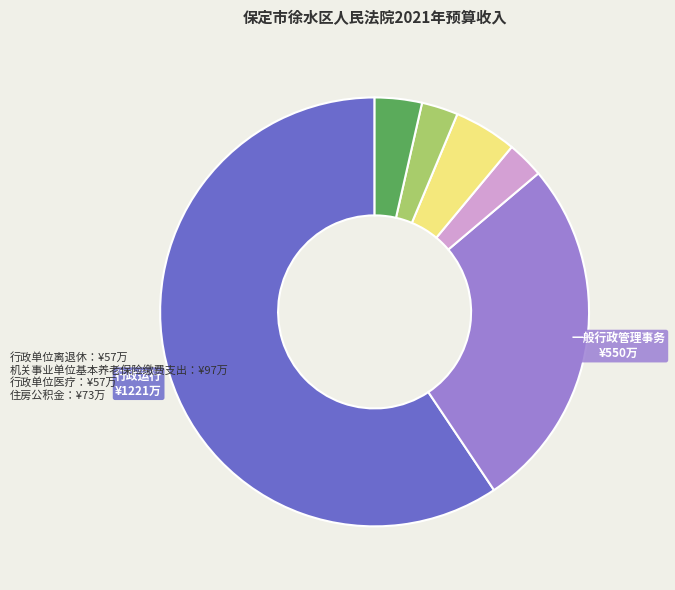

How many slices are in this pie chart?

6